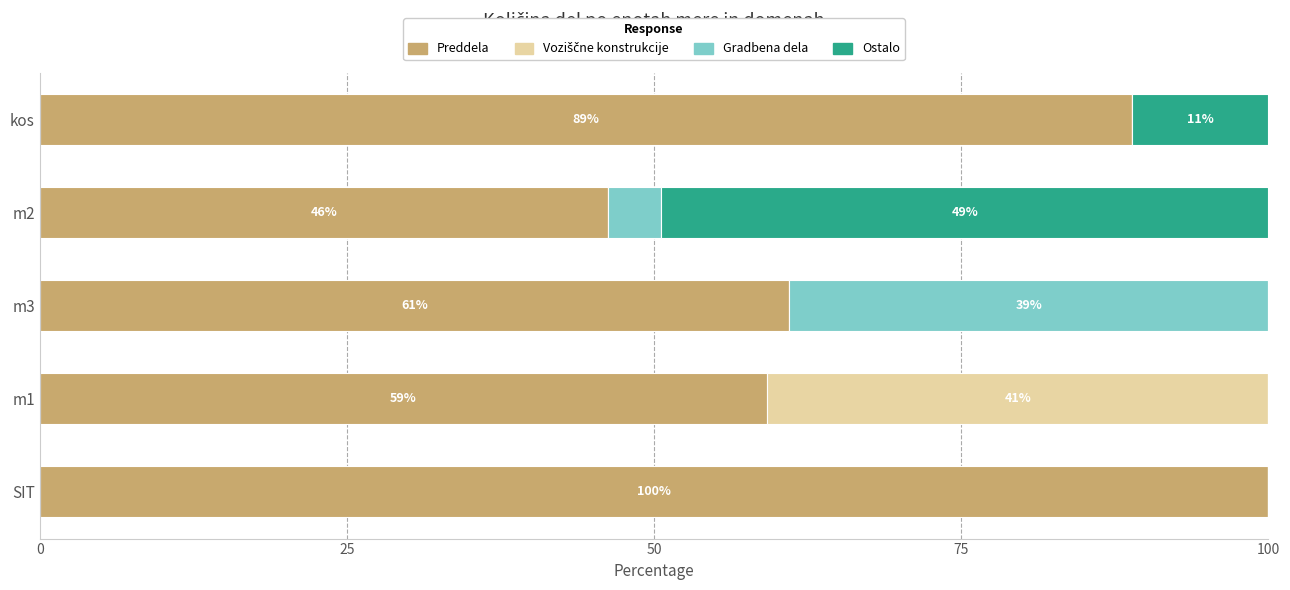

What is the sum of the Preddela values at m2 and m1?

105.5